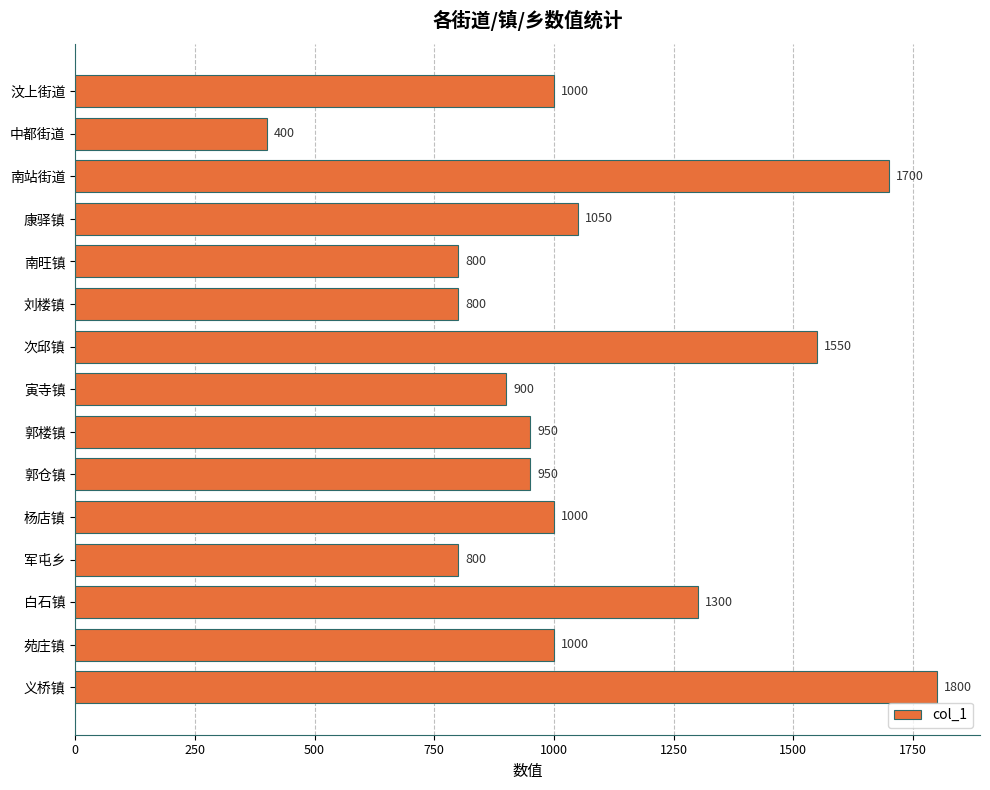

What is the sum of all values?

16000